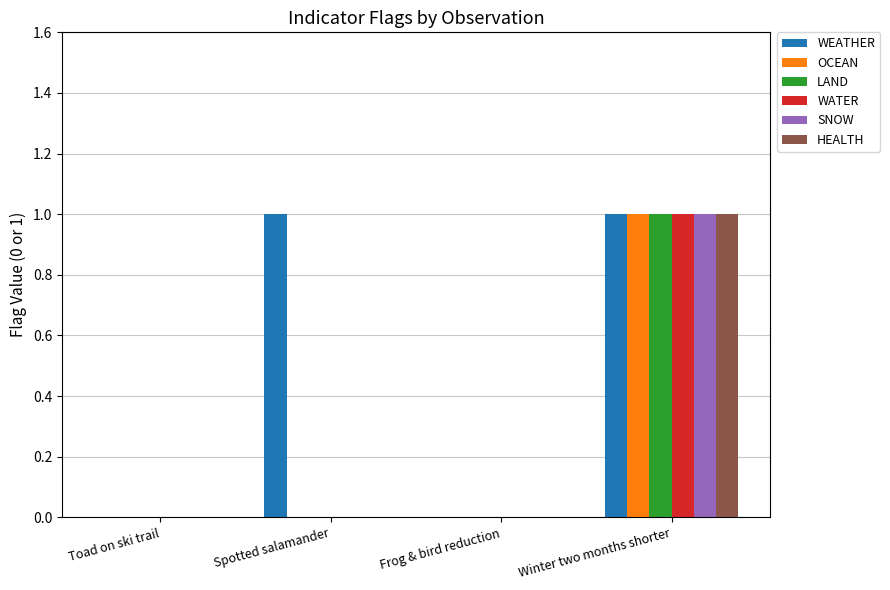

Count the SNOW values in the range 0 to 1.

4